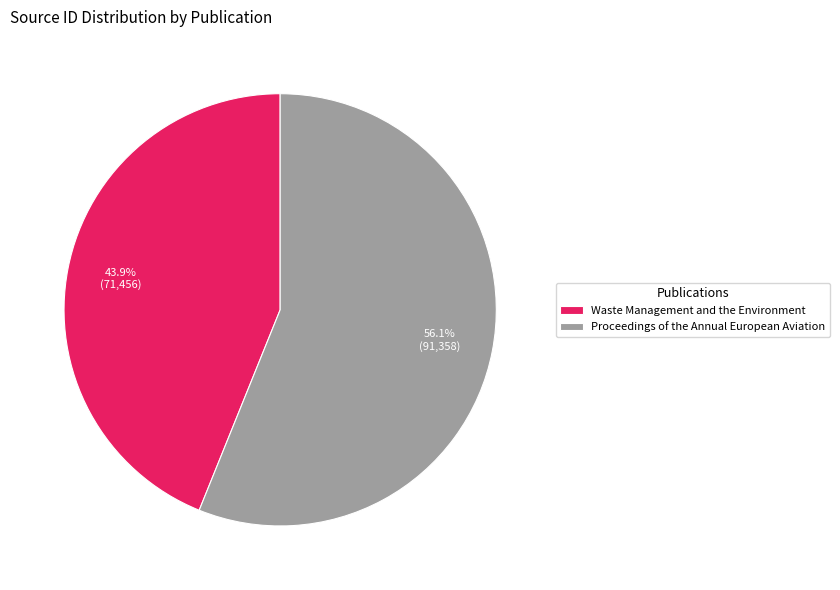

The Waste Management and the Environment slice represents 44% of the pie. True or false?

True